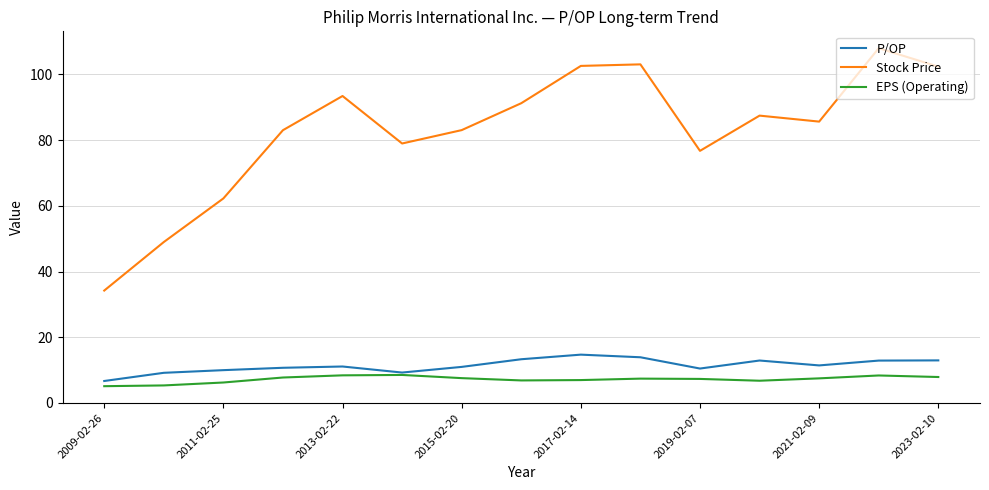

List the series in order of their peak value, lowest first.

EPS (Operating), P/OP, Stock Price